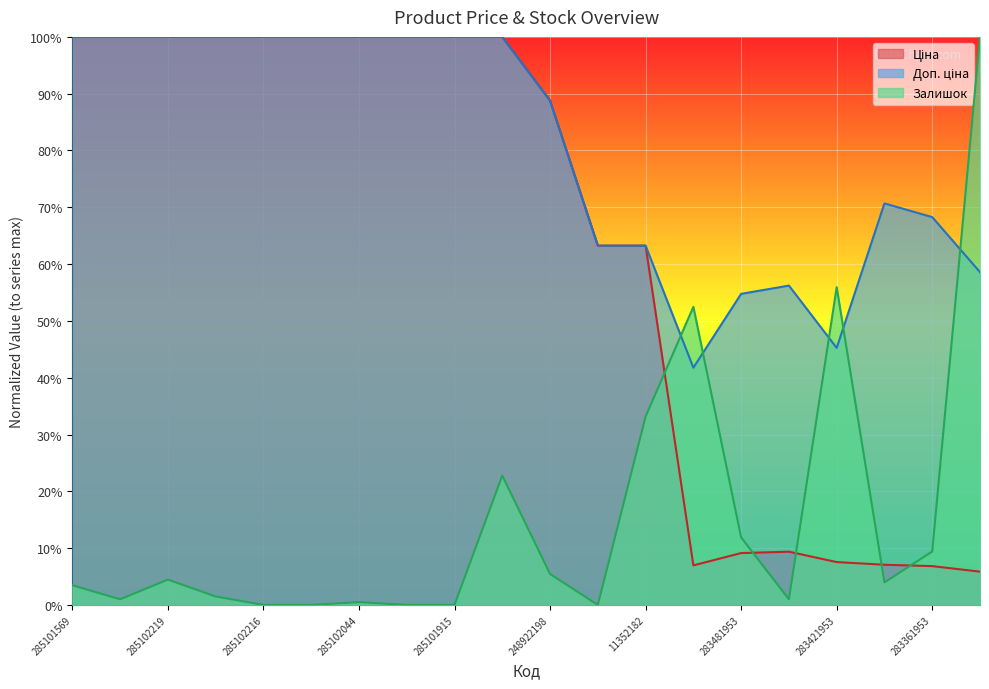

What is the label of the 15th point from the right?

285102120